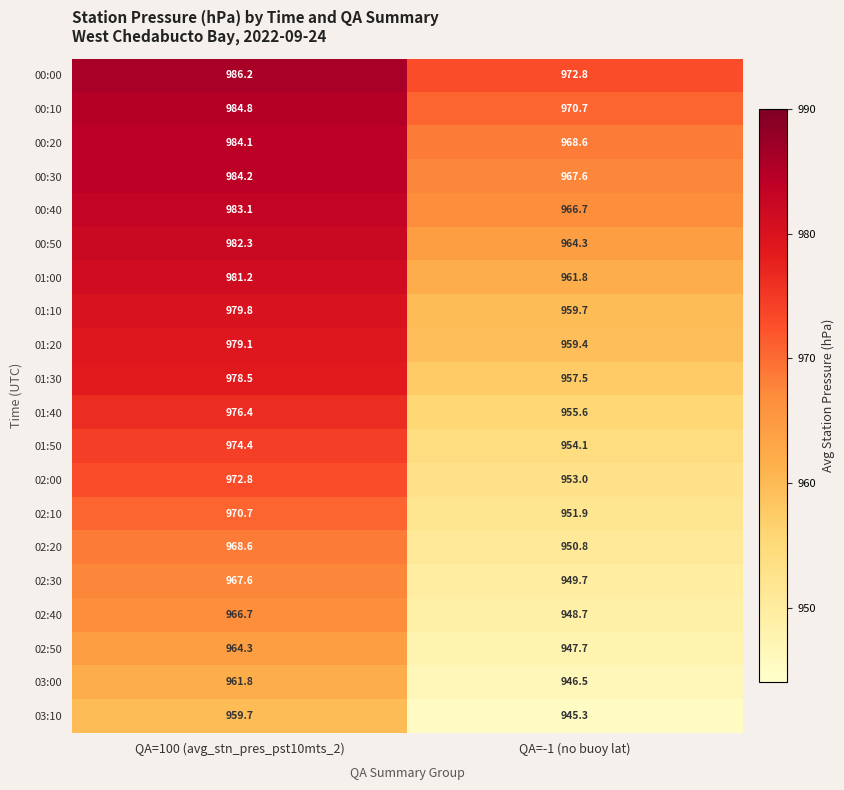

Rank the series at QA=-1 (no buoy lat) from highest to lowest value.

00:00, 00:10, 00:20, 00:30, 00:40, 00:50, 01:00, 01:10, 01:20, 01:30, 01:40, 01:50, 02:00, 02:10, 02:20, 02:30, 02:40, 02:50, 03:00, 03:10